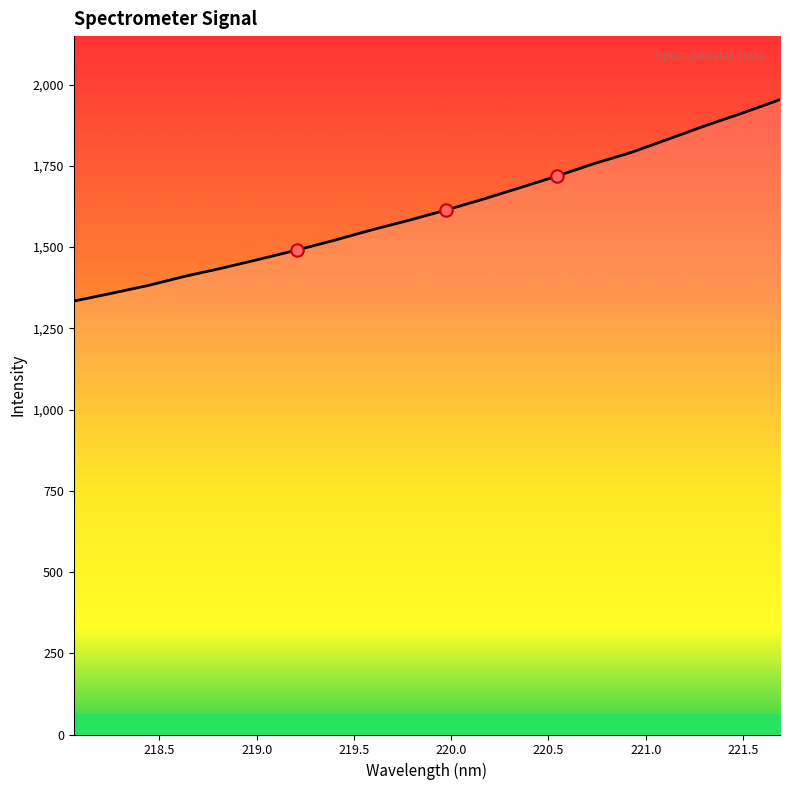

What is the maximum value shown in the chart?

1953.6